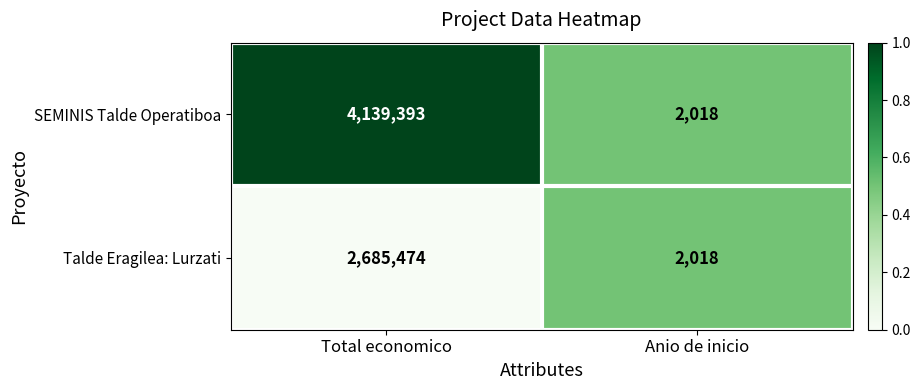

What is the sum of all SEMINIS Talde Operatiboa values?

4141411